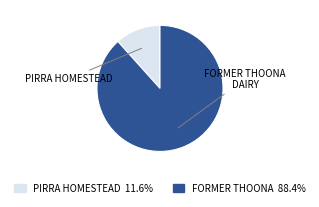

Is there a majority slice in this chart?

Yes